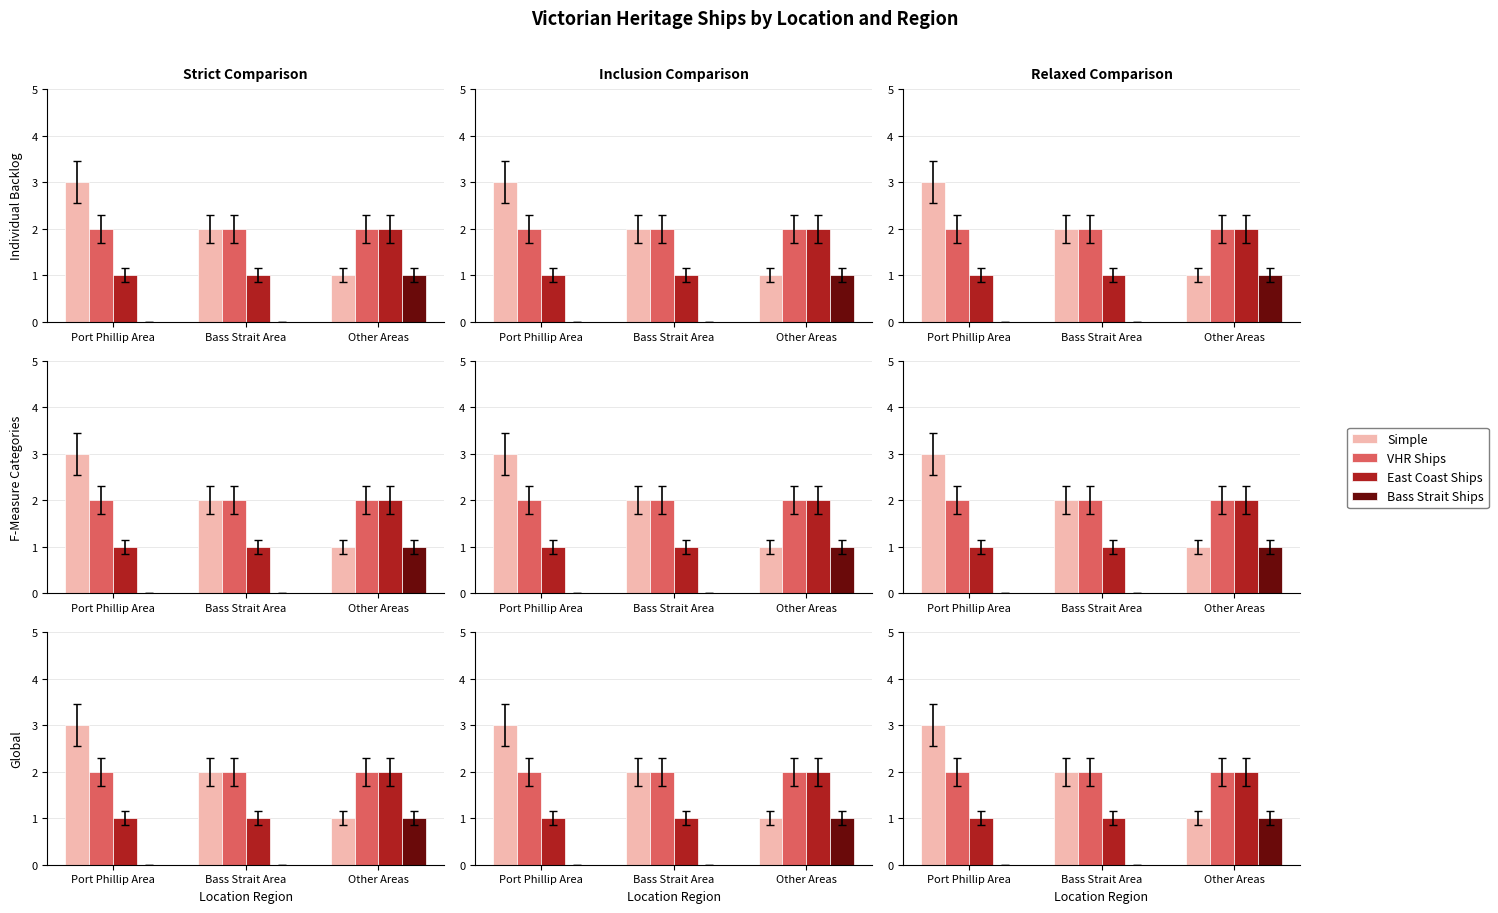

What position from the left is Other Areas?

3